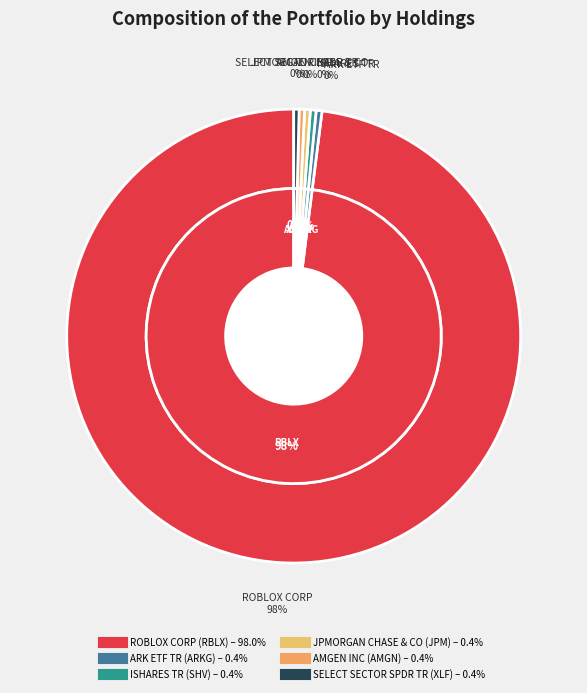

The AMGEN INC slice represents 1% of the pie. True or false?

False